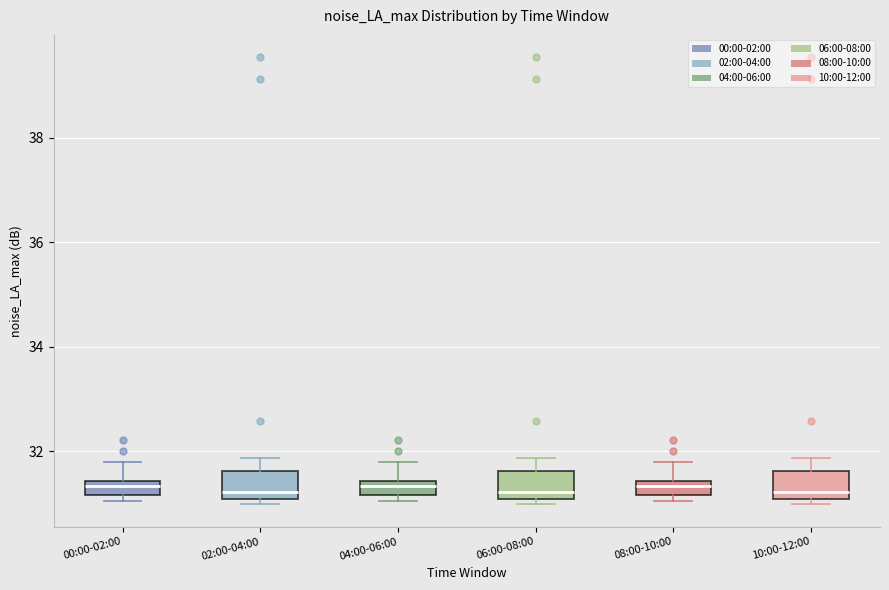

Where is the lower edge of the box for 06:00-08:00 on the y-axis? The values are not printed on the chart, so give them approximately, as read against the axis.

31.0